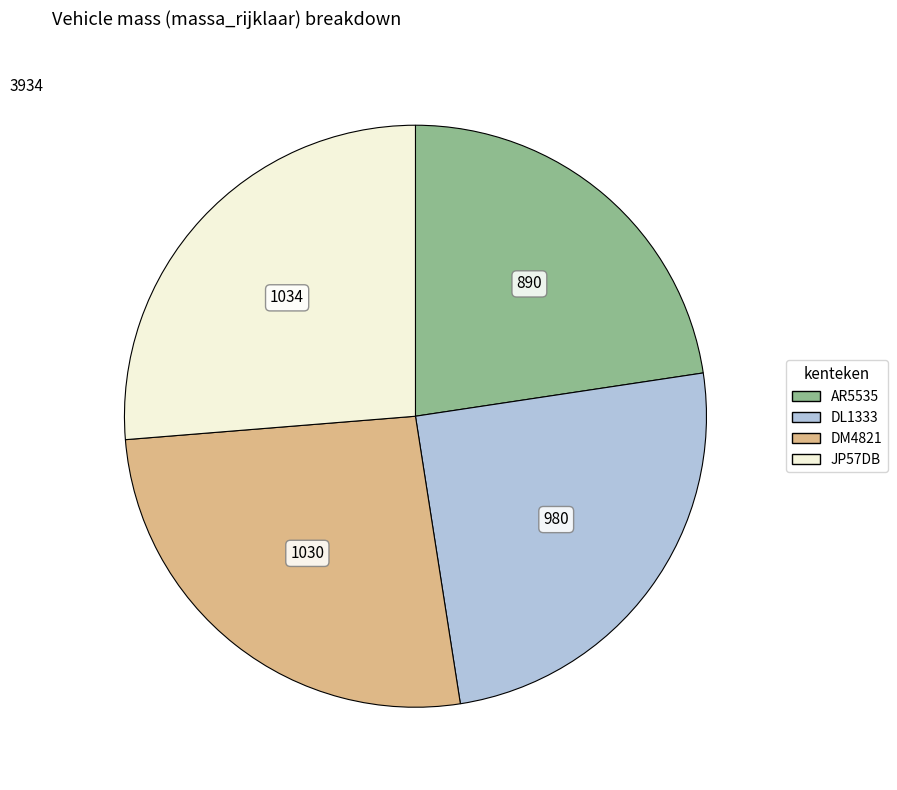

Is the sum of DM4821 and JP57DB greater than half?

Yes